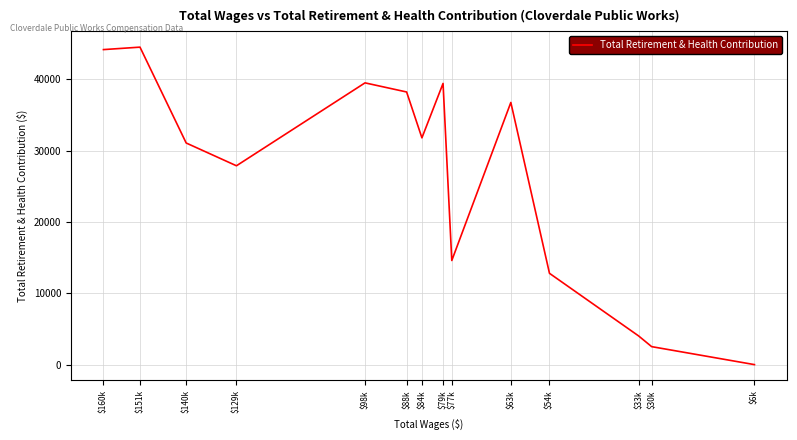

What is the average value?

26236